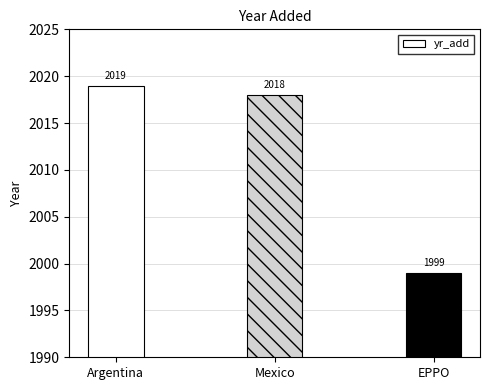

How many categories are shown in the chart?

3